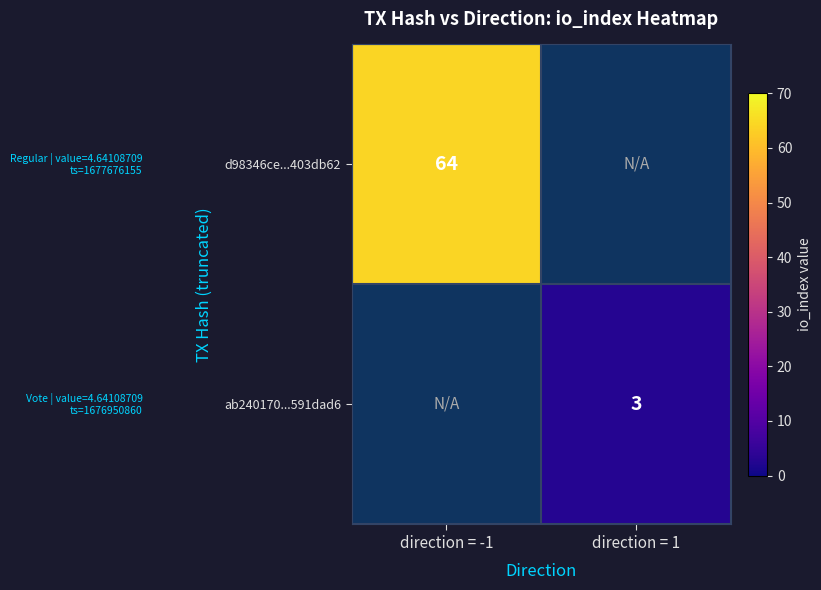

The ab240170...591dad6 series shows 4 at direction = 1. True or false?

False